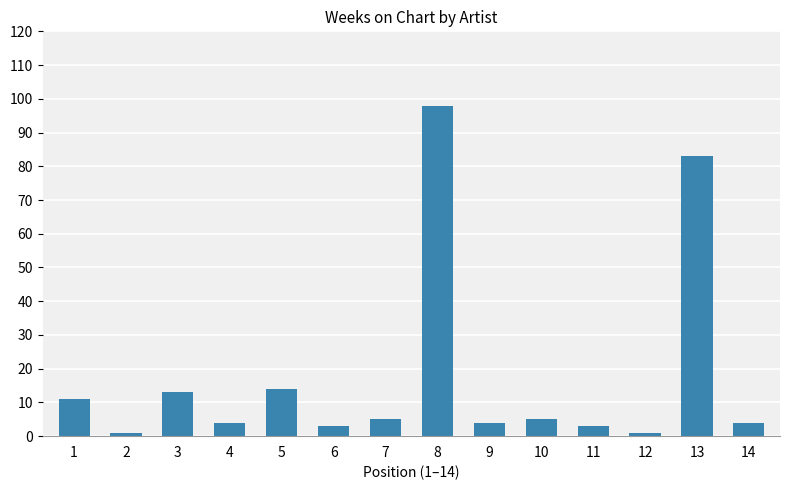

What is the maximum value shown in the chart?

98